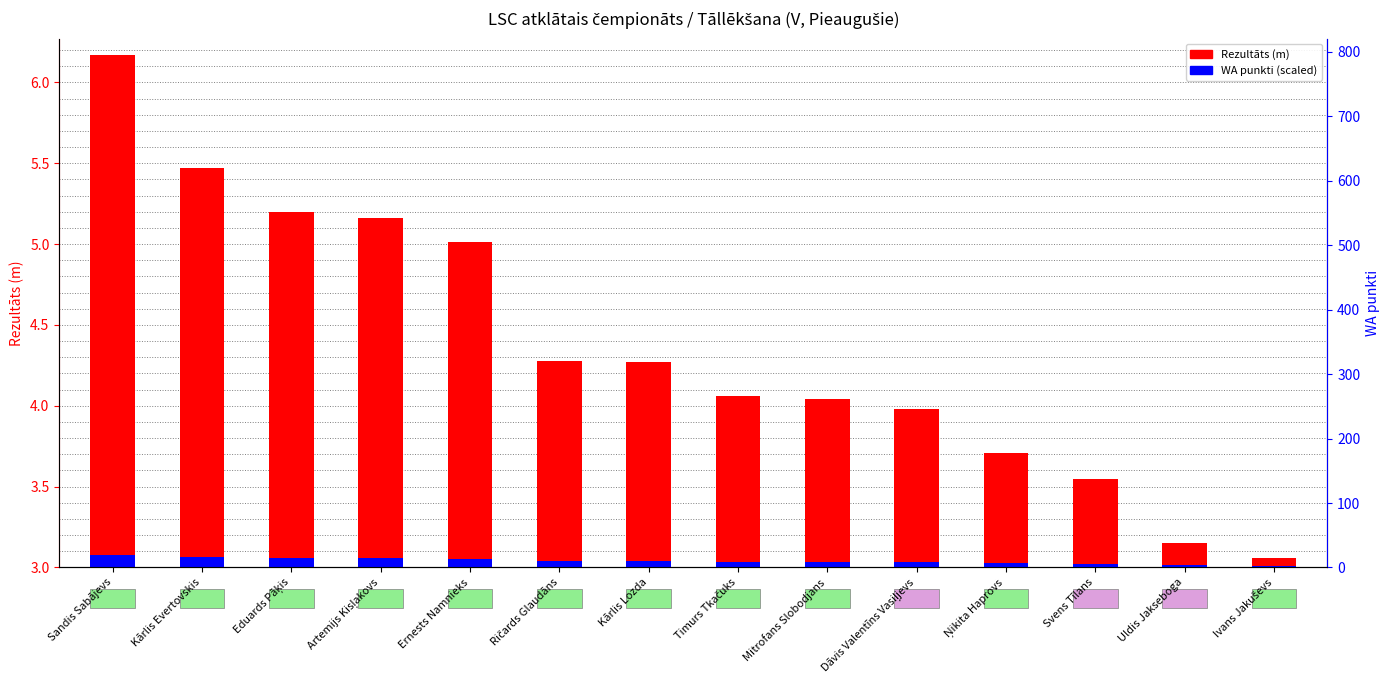

Which series has the largest total across all categories?

Rezultāts (m)